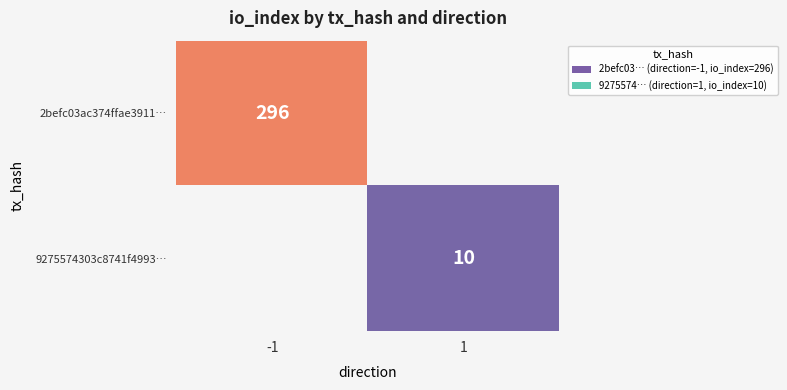

The value of 2befc03ac374ffae3911… at -1 is 73. True or false?

False